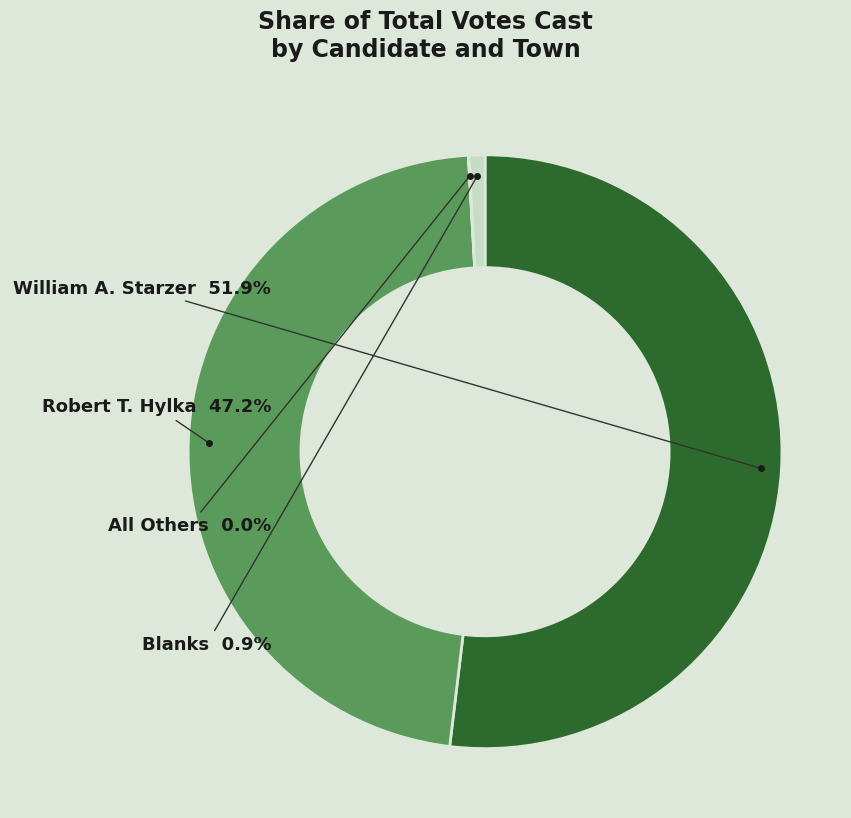

Is there any slice that represents more than half of the pie?

Yes